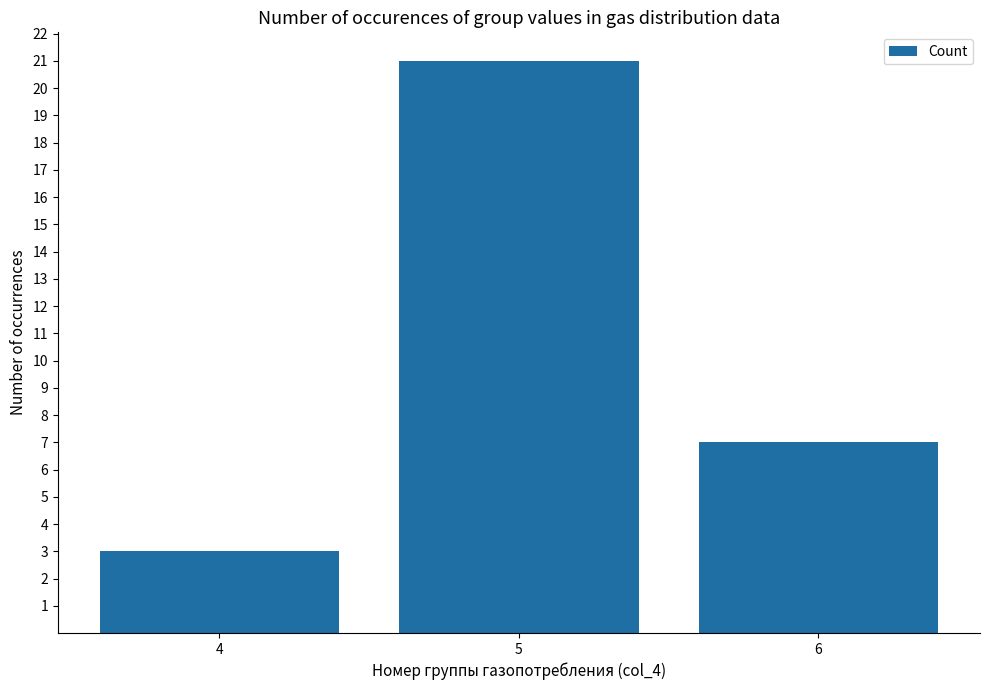

What is the average value?

10